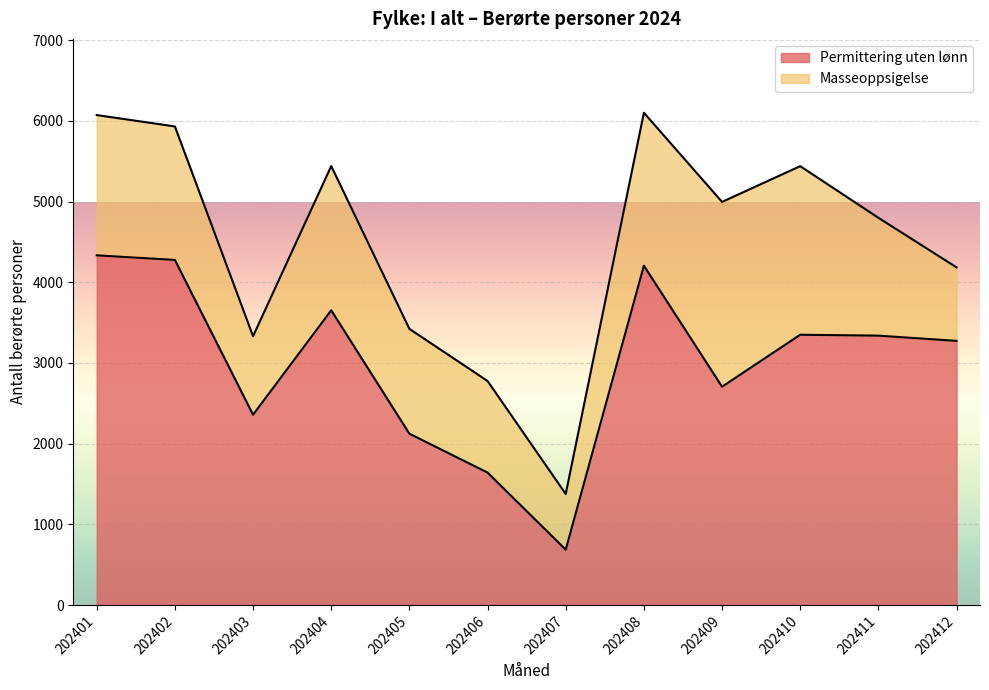

The value at 202402 is 1264. True or false?

False